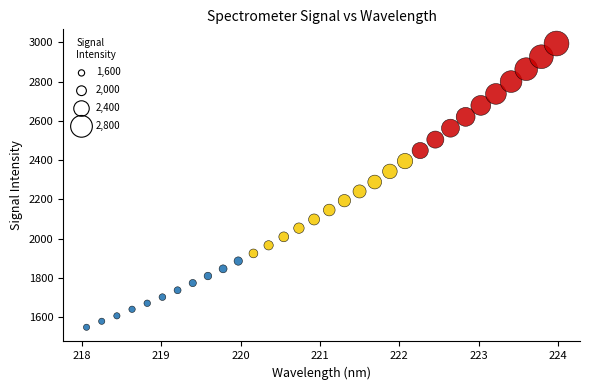

What is the range of X values (max minus min)?

5.9